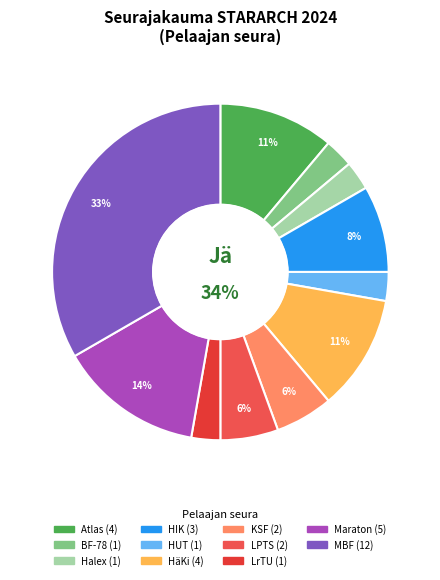

To the nearest percent, what is the combined percentage of HäKi and Halex?

14%